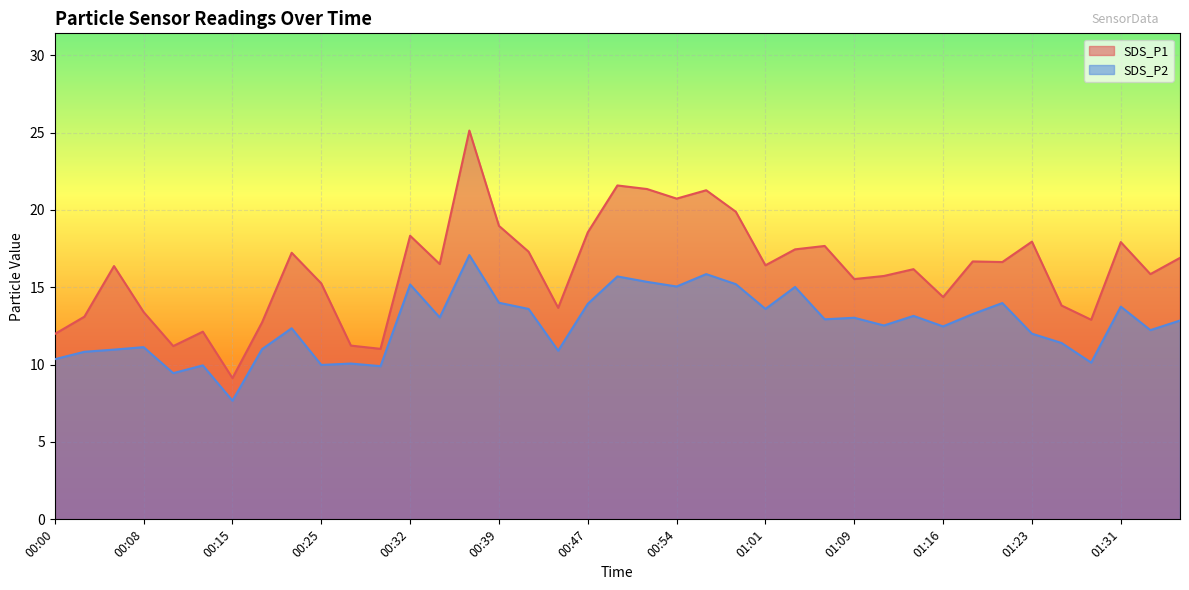

What is the label of the 27th point from the right?

00:32